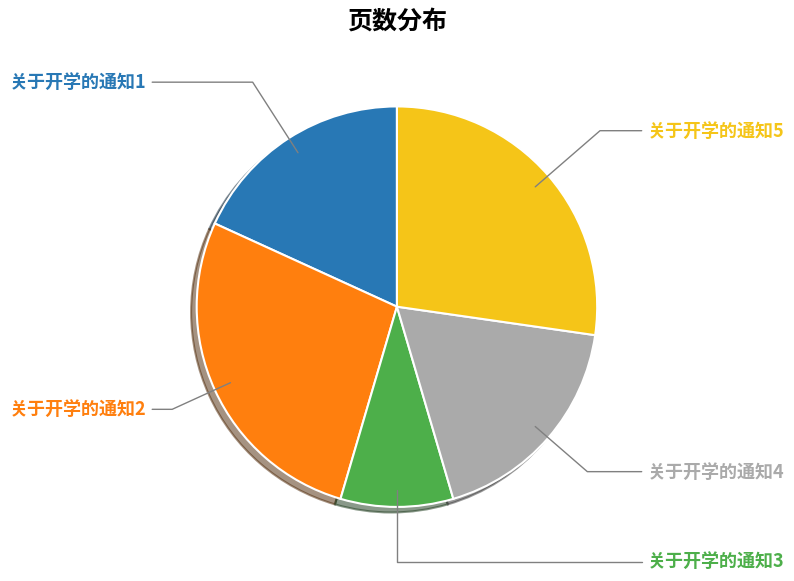

To the nearest percent, what is the average slice percentage?

20%